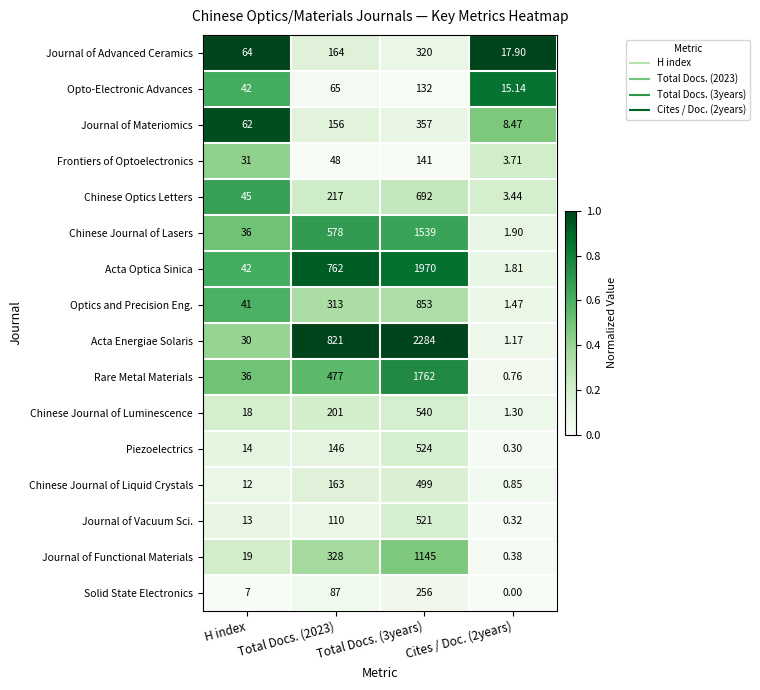

Which series has the largest range (max minus min)?

Acta Energiae Solaris